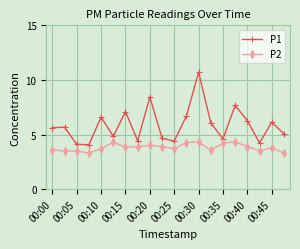

What is the difference between the second highest and minimum values in the P1 series?

4.4